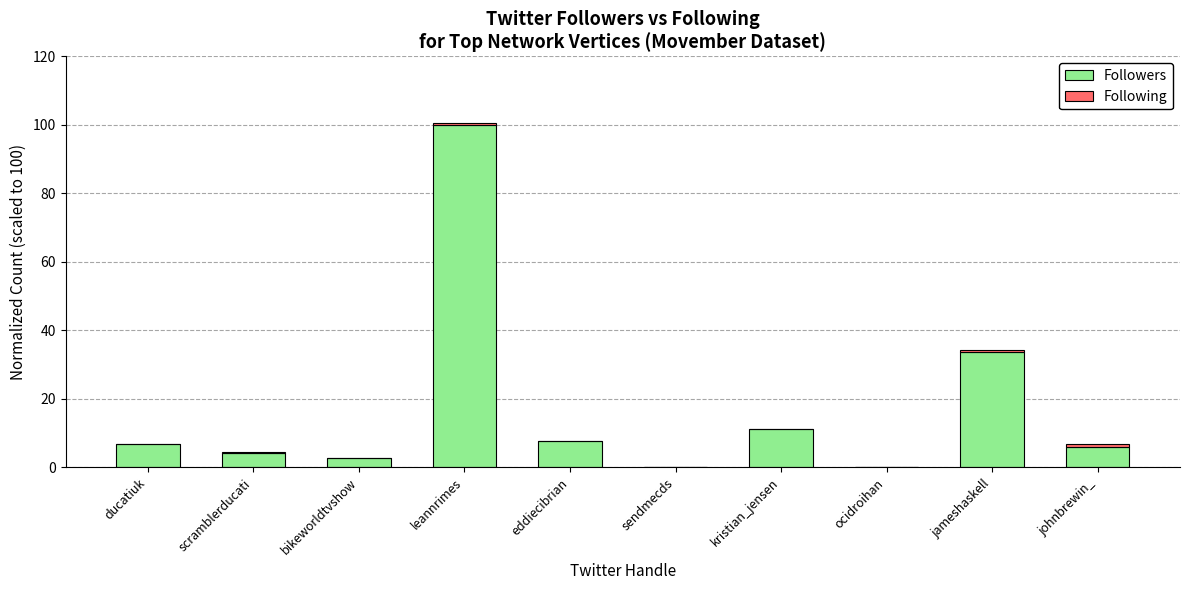

Where is Followers nearest to the value 50?

jameshaskell